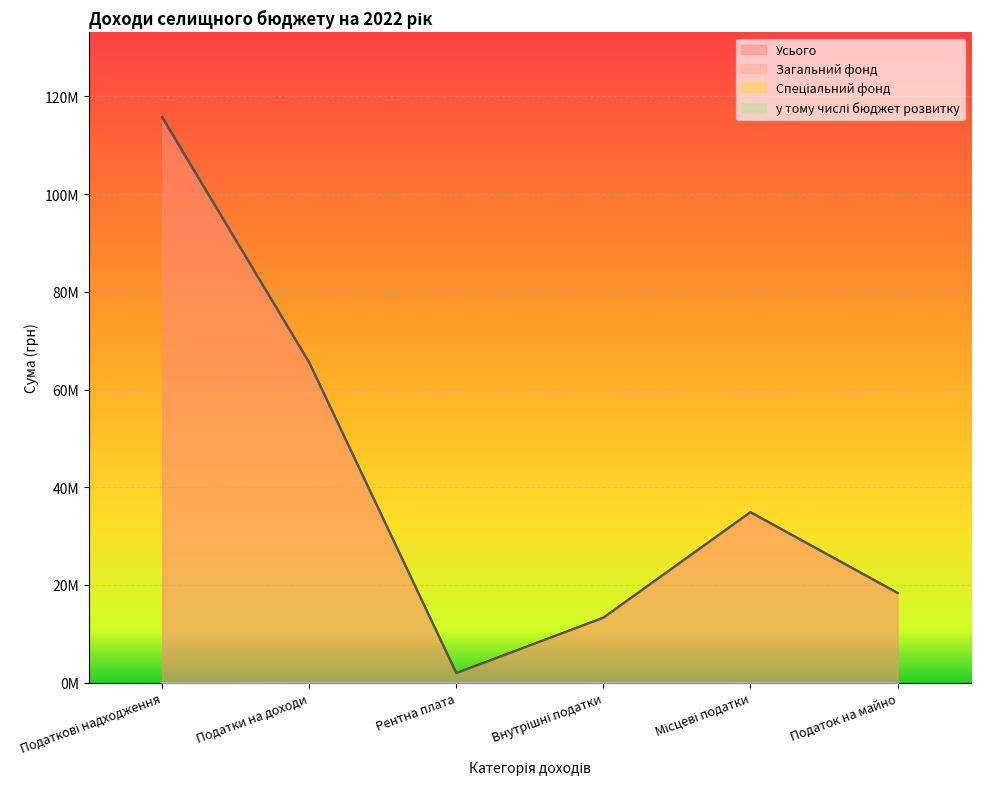

The Усього series shows 115723000 at Податкові надходження. True or false?

True